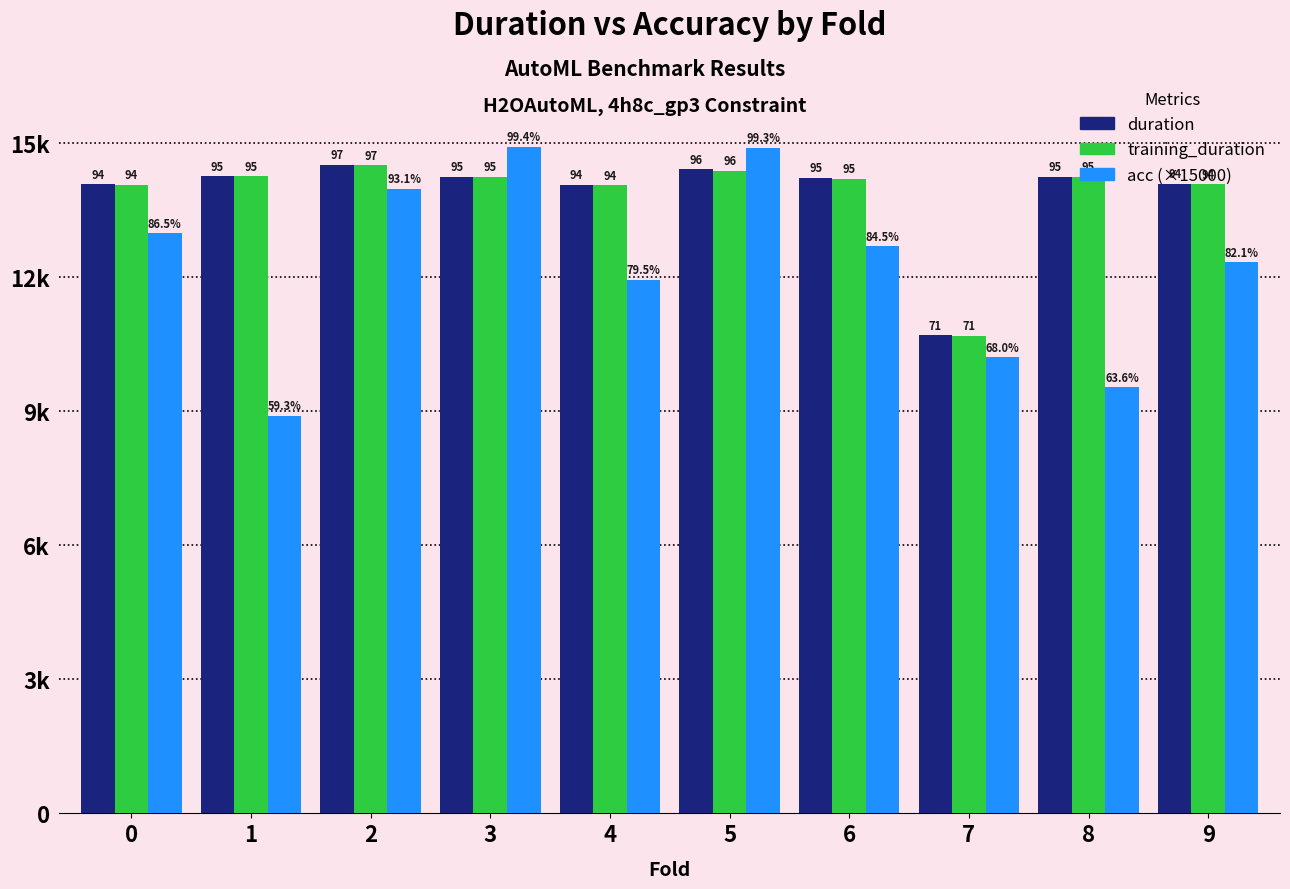

Reading left to right, what are all the values shown in this chart?

duration: 0=14066.4	1=14253.3	2=14507.9	3=14244.7	4=14059.8	5=14404.6	6=14211.2	7=10693.2	8=14240.7	9=14079.9
training_duration: 0=14058.4	1=14245.4	2=14497.6	3=14237.0	4=14050.7	5=14375.4	6=14192.3	7=10686.3	8=14232.6	9=14072.6
acc (×15000): 0=12975.9	1=8897.1	2=13965.5	3=14907.0	4=11929.5	5=14891.4	6=12680.0	7=10200.0	8=9534.3	9=12321.4